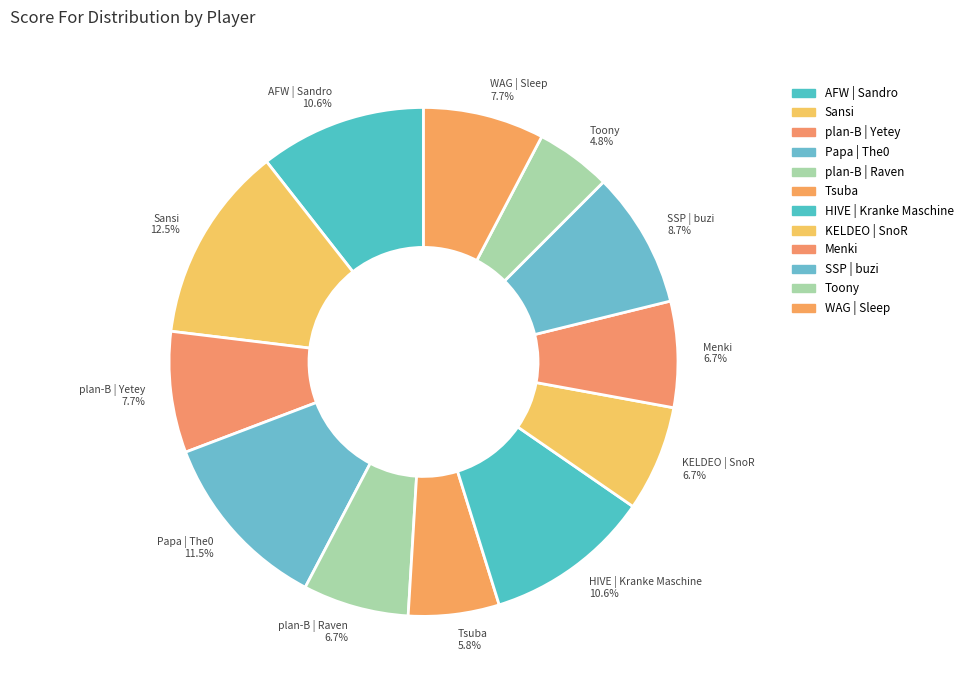

Does any single category account for the majority?

No